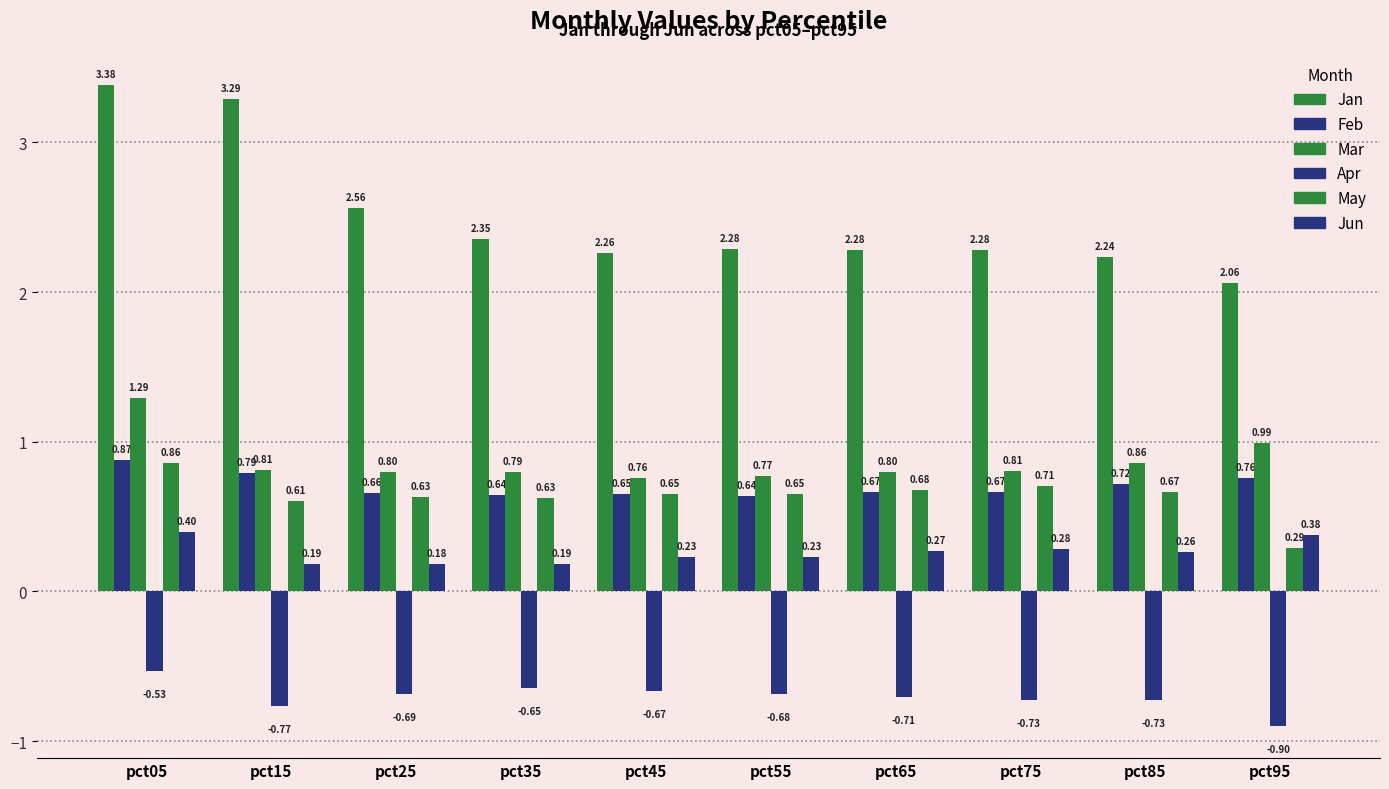

What is the value of the Mar bar at the 4th from the left?

0.8